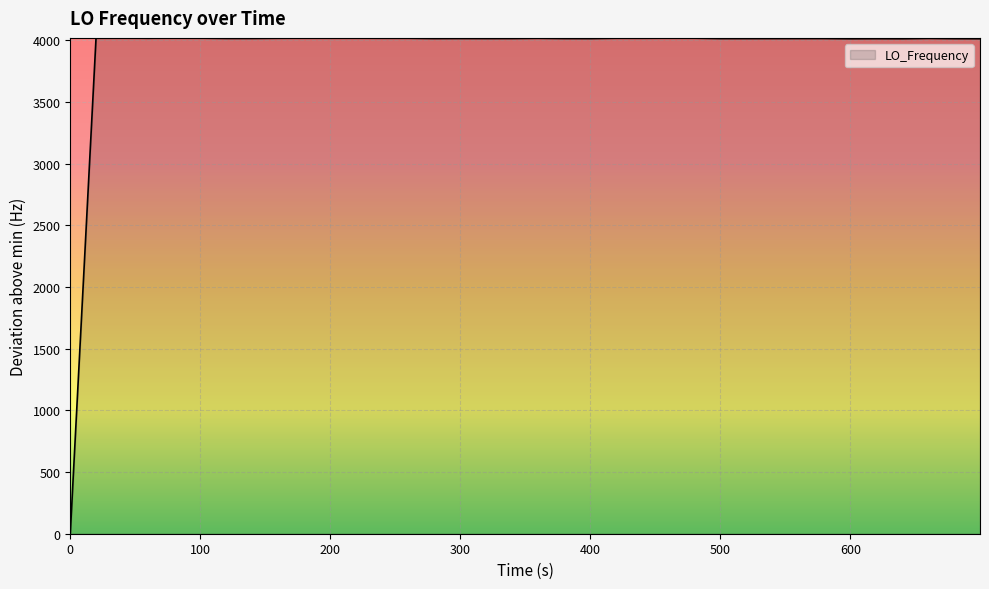

How many lines are shown in the chart?

1